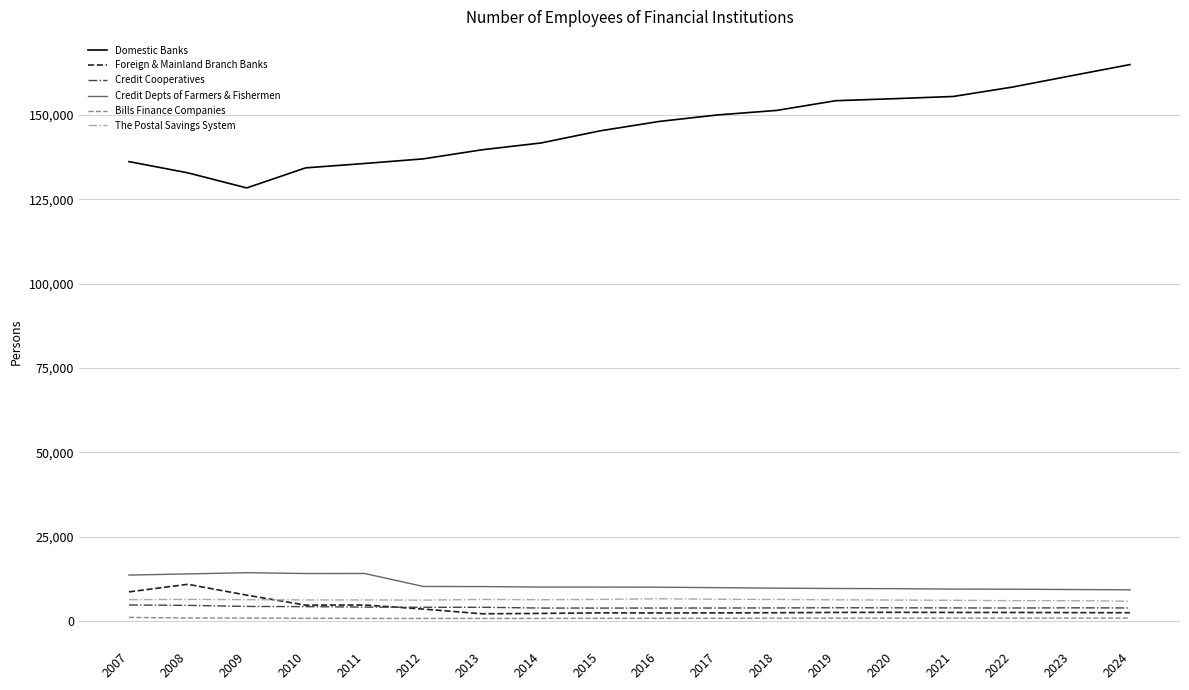

What is the sum of all Bills Finance Companies values?

16834